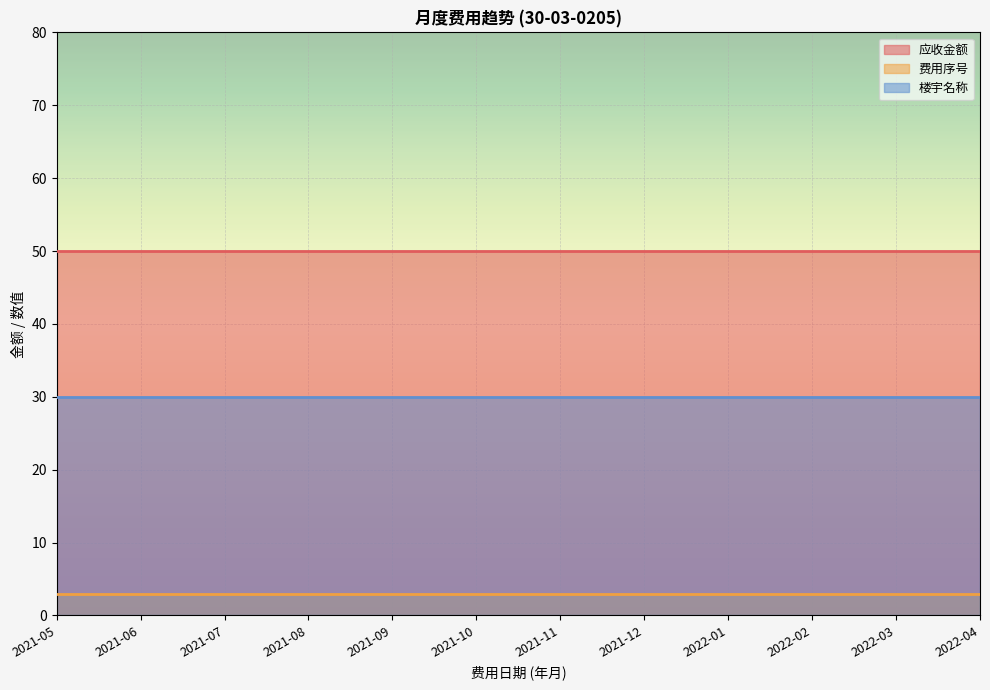

What is the sum of all 费用序号 values?

36